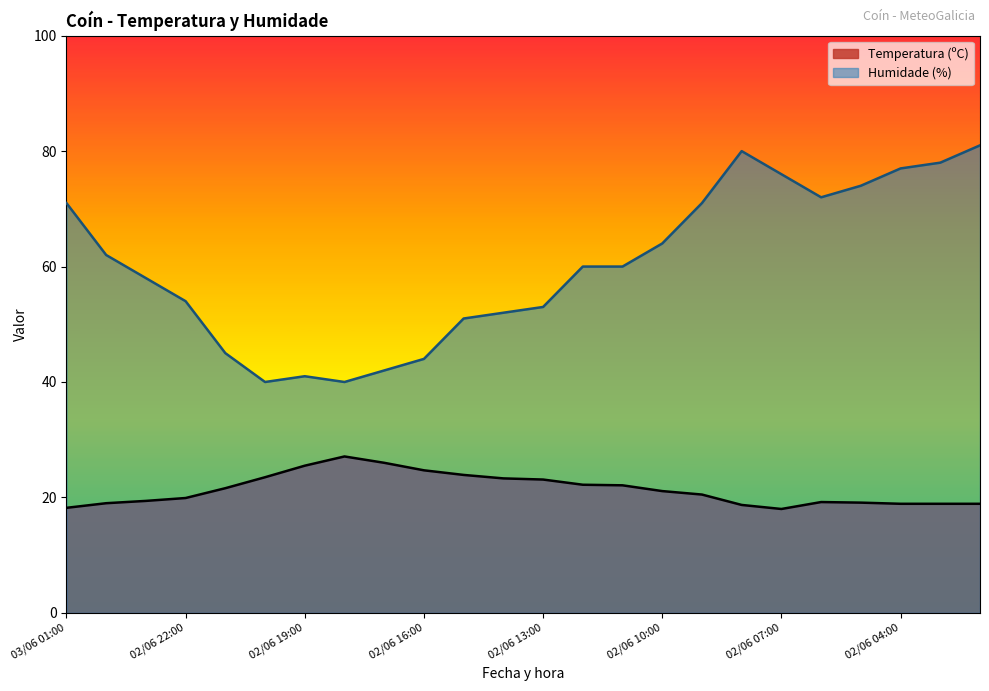

Where is the first local minimum for Humidade (%)?

02/06 20:00